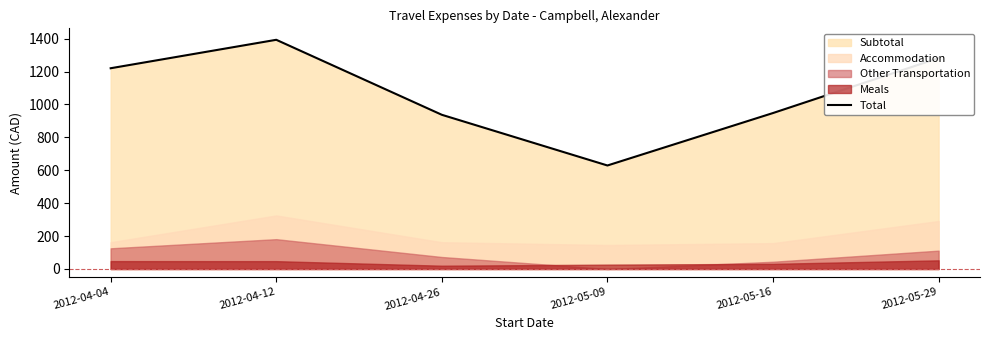

Is it true that the value at 2012-05-16 is 947.9?

True